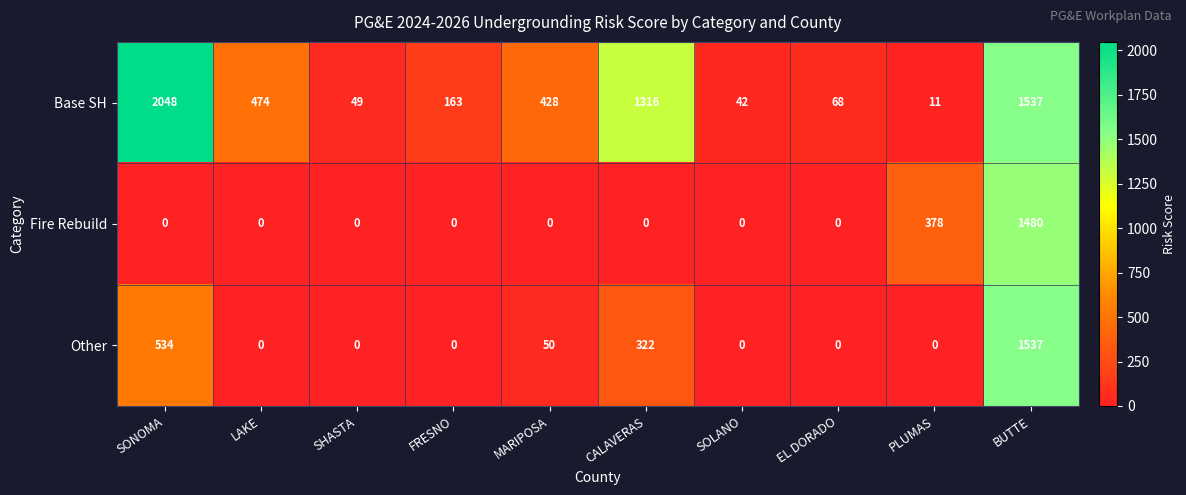

Which series has the largest total across all categories?

Base SH